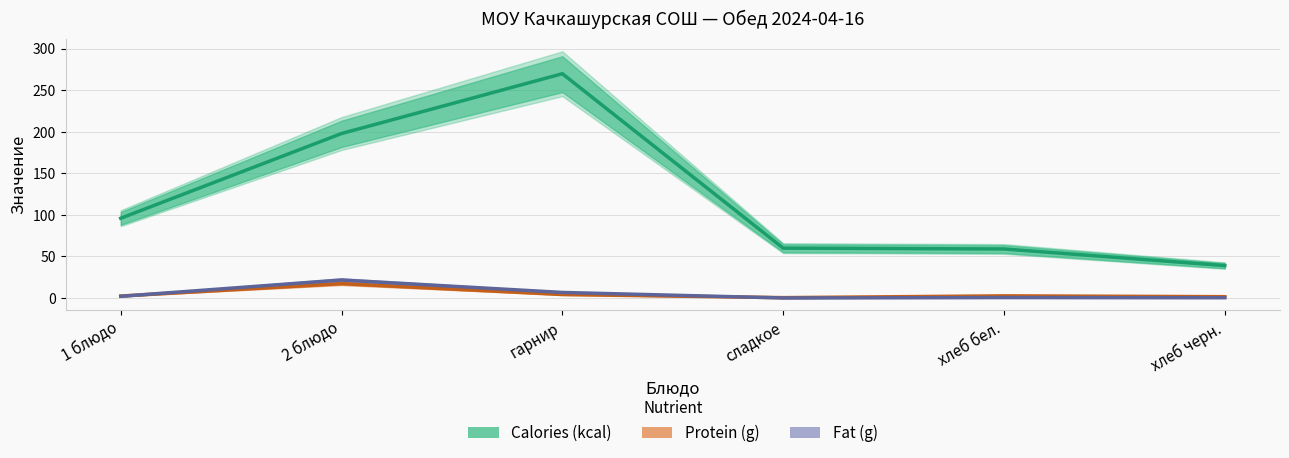

Which category has the highest value in the Calories (kcal) series?

гарнир